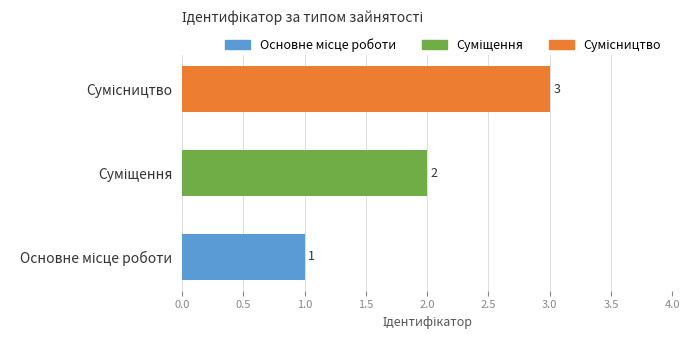

What is the maximum value shown in the chart?

3